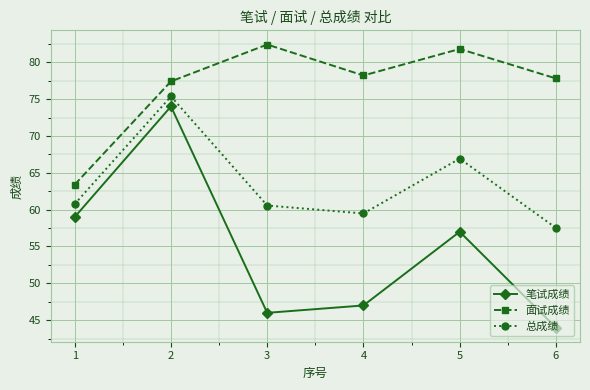

What are all the series names shown in the legend?

笔试成绩, 面试成绩, 总成绩